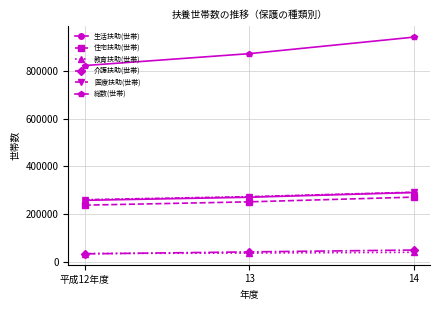

How many 医療扶助(世帯) values are between 260161 and 291509?

3